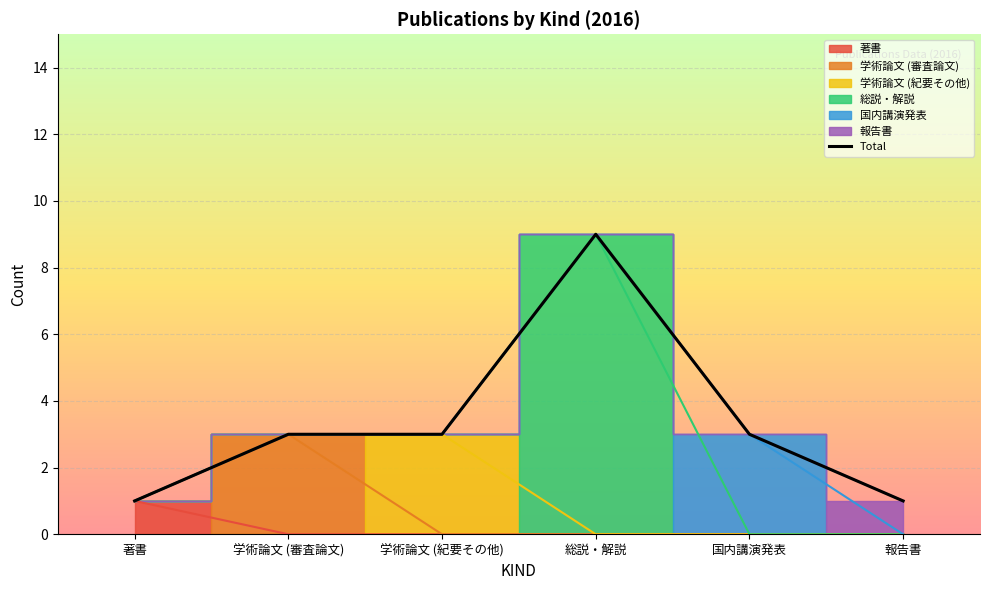

What is the label of the 3rd point from the left?

学術論文 (紀要その他)